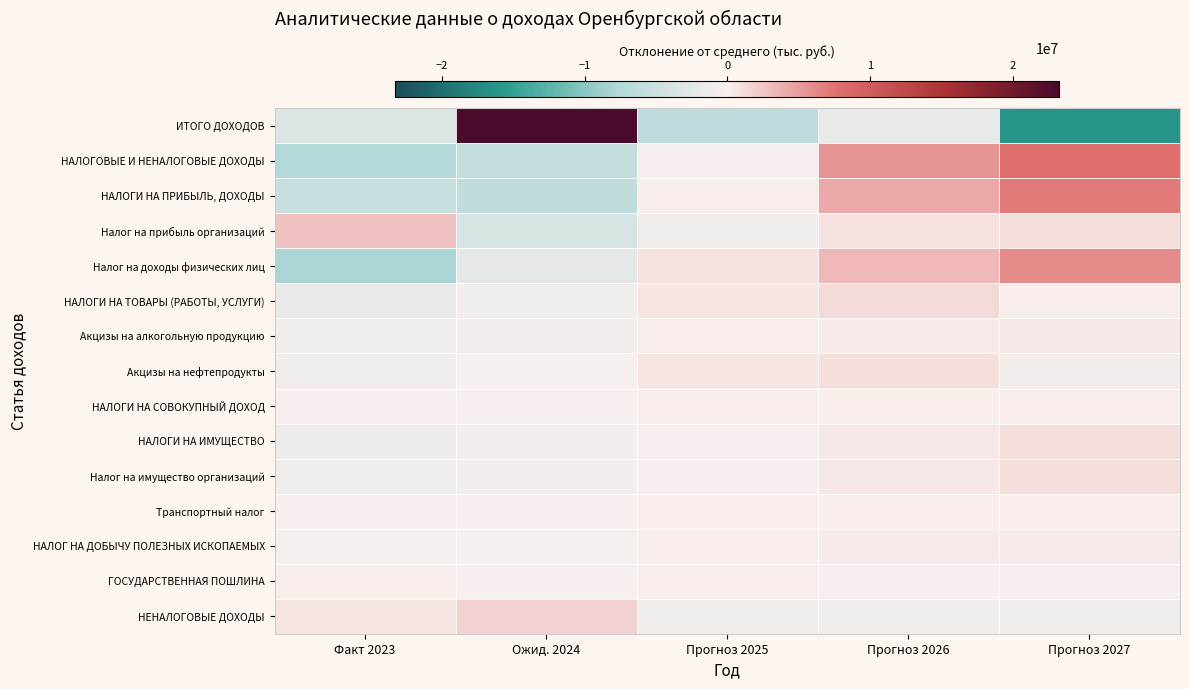

Which category has the lowest value across all series?

Прогноз 2027